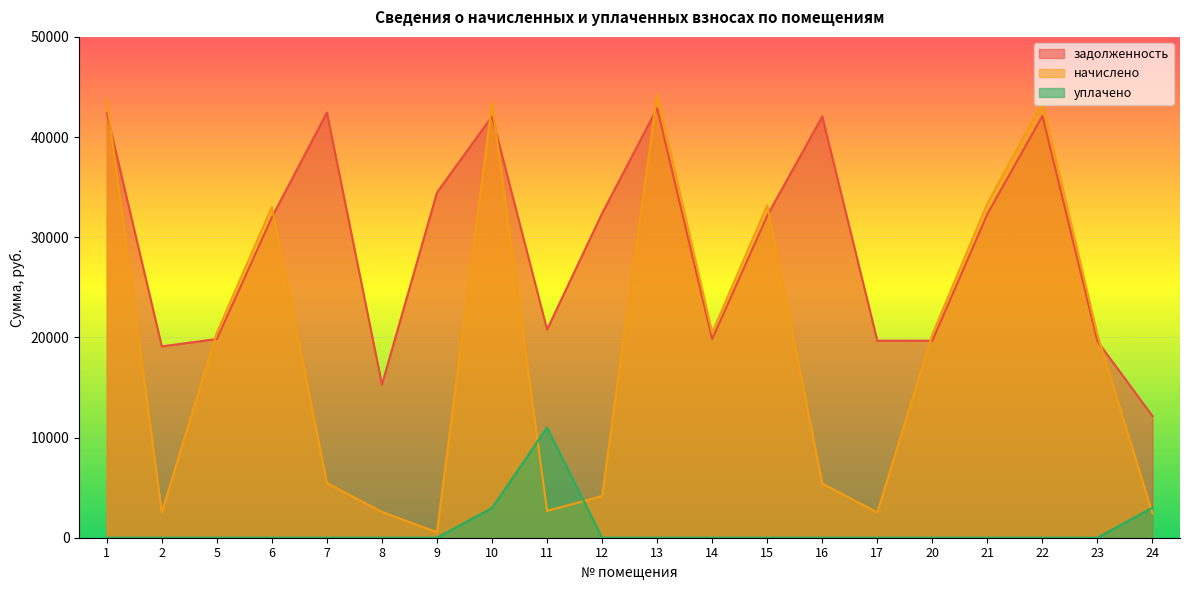

True or false: задолженность has a value of 19838.5 at 14.

True